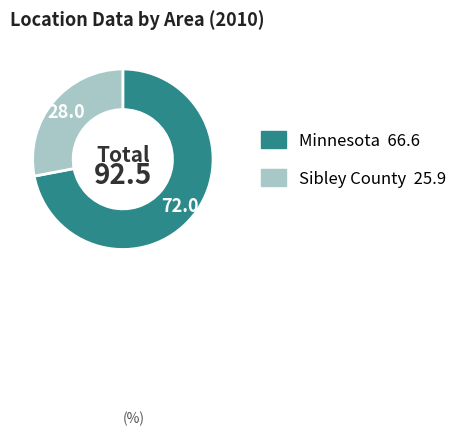

Approximately how many times larger is the value at Sibley County compared to Minnesota?

0.4